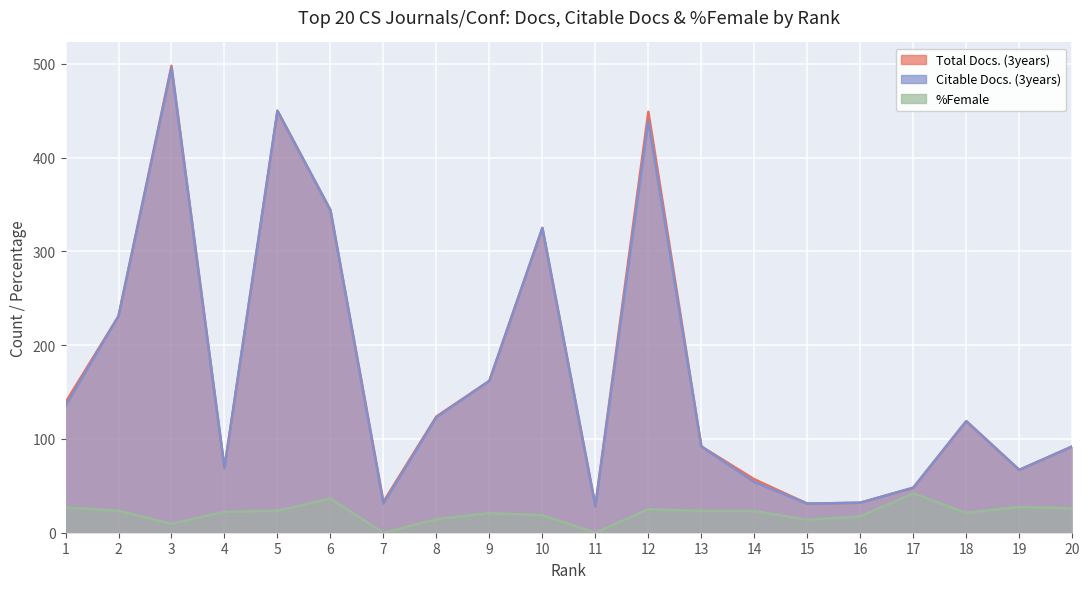

What is the highest value of the Citable Docs. (3years) series?

496.0